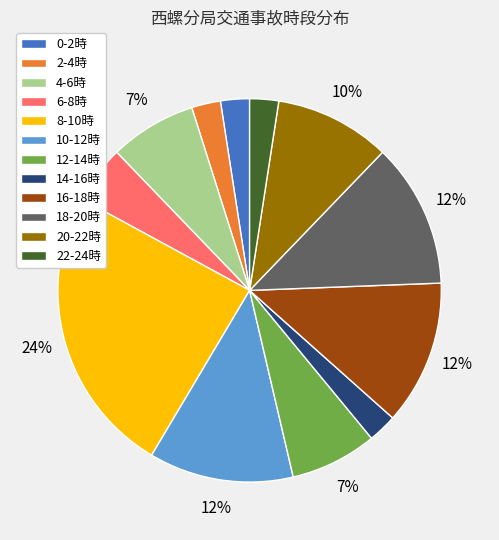

How many slices are in this pie chart?

12